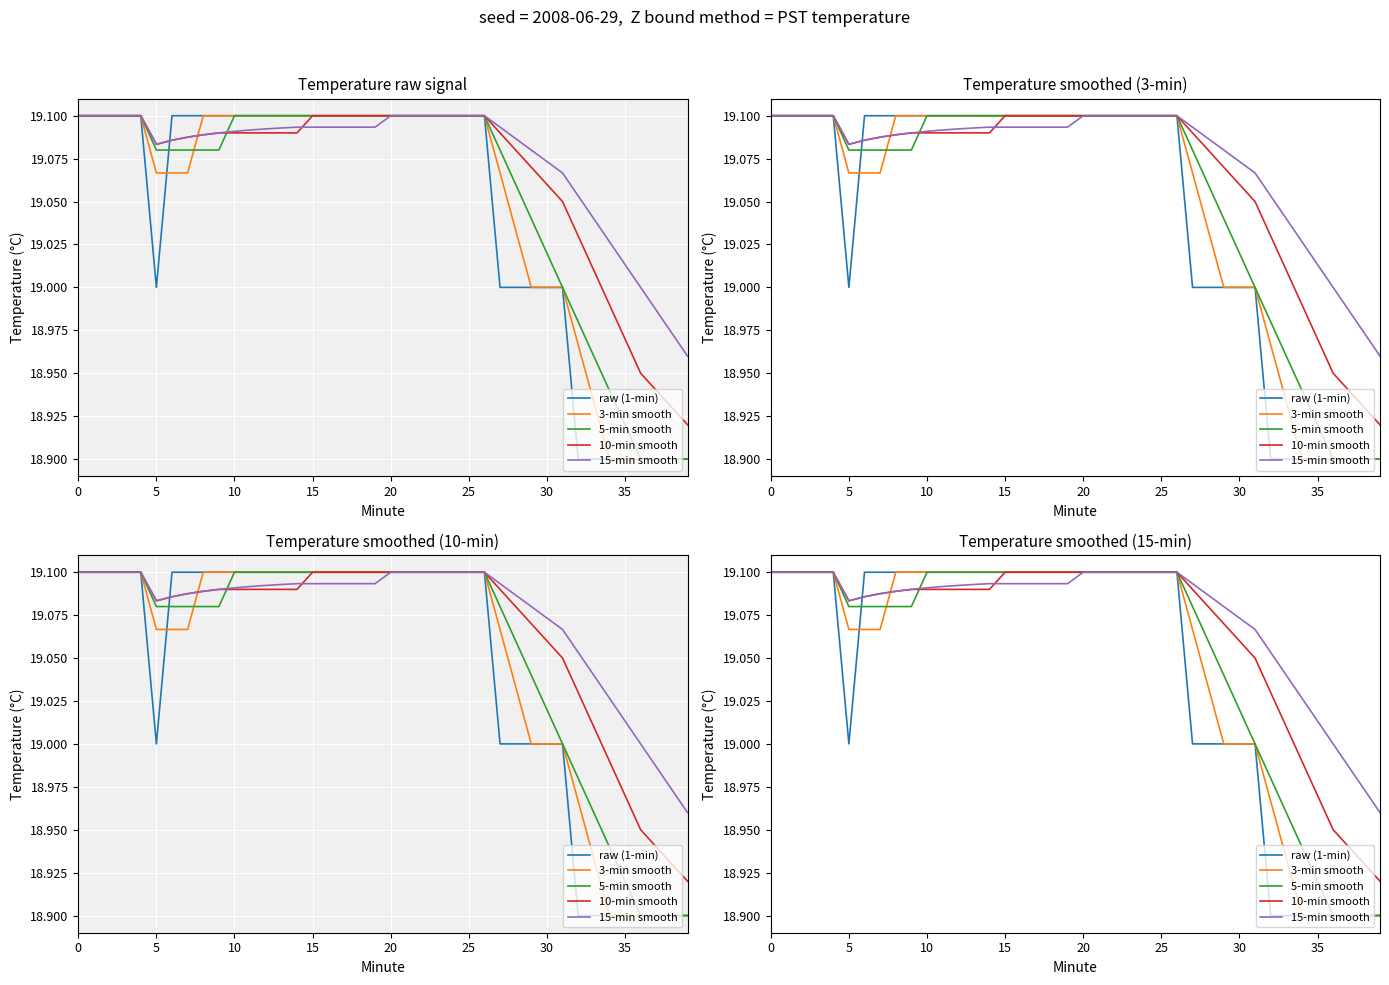

Reading right to left, extract all data points from this chart.

raw (1-min): 18.9	18.9	18.9	18.9	18.9	18.9	18.9	18.9	19.0	19.0	19.0	19.0	19.0	19.1	19.1	19.1	19.1	19.1	19.1	19.1	19.1	19.1	19.1	19.1	19.1	19.1	19.1	19.1	19.1	19.1	19.1	19.1	19.1	19.1	19.0	19.1	19.1	19.1	19.1	19.1
3-min smooth: 18.9	18.9	18.9	18.9	18.9	18.9	18.9	19.0	19.0	19.0	19.0	19.0	19.1	19.1	19.1	19.1	19.1	19.1	19.1	19.1	19.1	19.1	19.1	19.1	19.1	19.1	19.1	19.1	19.1	19.1	19.1	19.1	19.1	19.1	19.1	19.1	19.1	19.1	19.1	19.1
5-min smooth: 18.9	18.9	18.9	18.9	18.9	18.9	19.0	19.0	19.0	19.0	19.0	19.1	19.1	19.1	19.1	19.1	19.1	19.1	19.1	19.1	19.1	19.1	19.1	19.1	19.1	19.1	19.1	19.1	19.1	19.1	19.1	19.1	19.1	19.1	19.1	19.1	19.1	19.1	19.1	19.1
10-min smooth: 18.9	18.9	18.9	18.9	19.0	19.0	19.0	19.0	19.1	19.1	19.1	19.1	19.1	19.1	19.1	19.1	19.1	19.1	19.1	19.1	19.1	19.1	19.1	19.1	19.1	19.1	19.1	19.1	19.1	19.1	19.1	19.1	19.1	19.1	19.1	19.1	19.1	19.1	19.1	19.1
15-min smooth: 19.0	19.0	19.0	19.0	19.0	19.0	19.0	19.1	19.1	19.1	19.1	19.1	19.1	19.1	19.1	19.1	19.1	19.1	19.1	19.1	19.1	19.1	19.1	19.1	19.1	19.1	19.1	19.1	19.1	19.1	19.1	19.1	19.1	19.1	19.1	19.1	19.1	19.1	19.1	19.1